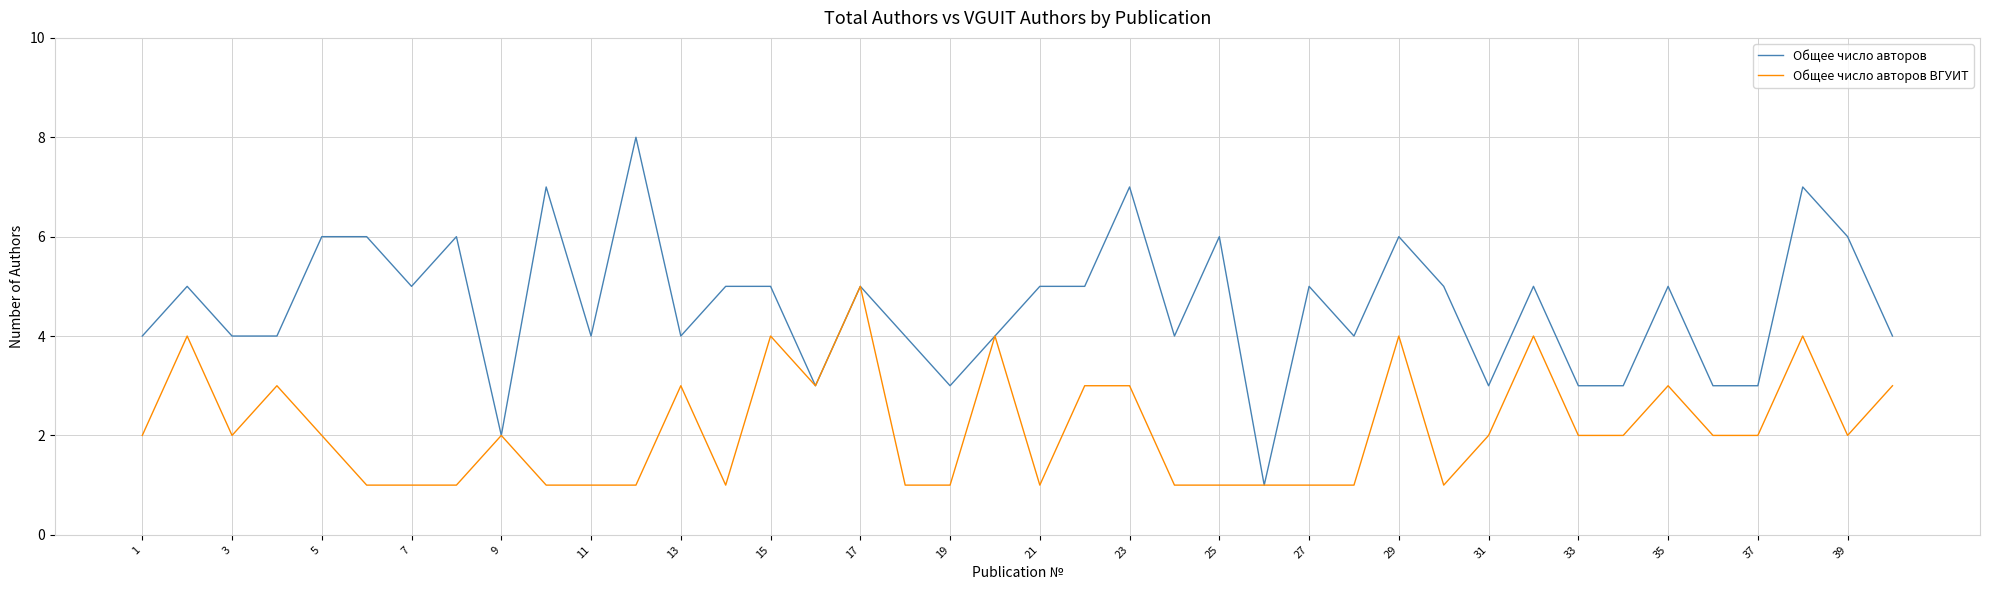

Which series has the largest range (max minus min)?

Общее число авторов